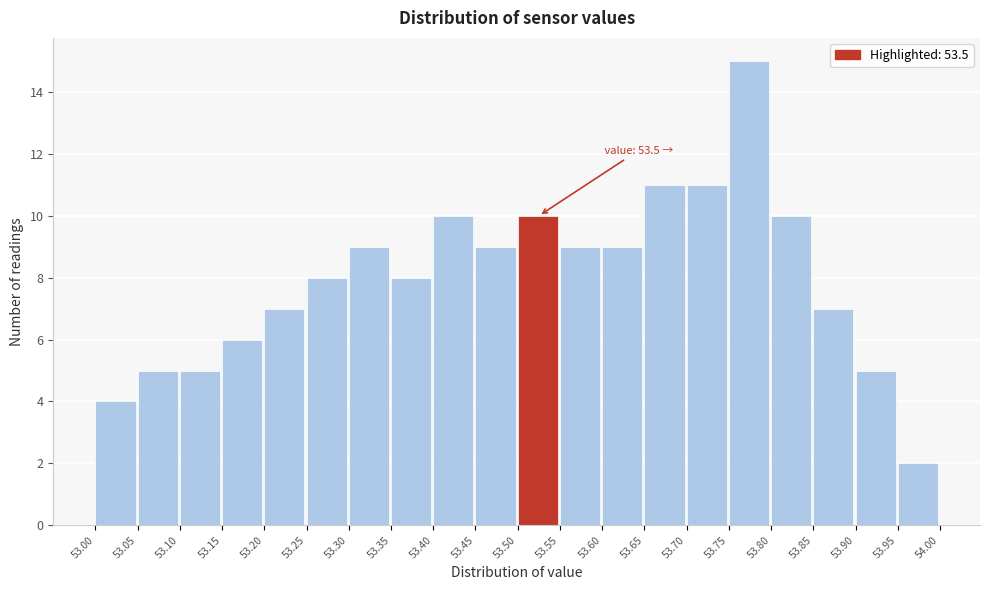

Over which range of the x-axis is the bar tallest?

53.75 to 53.80